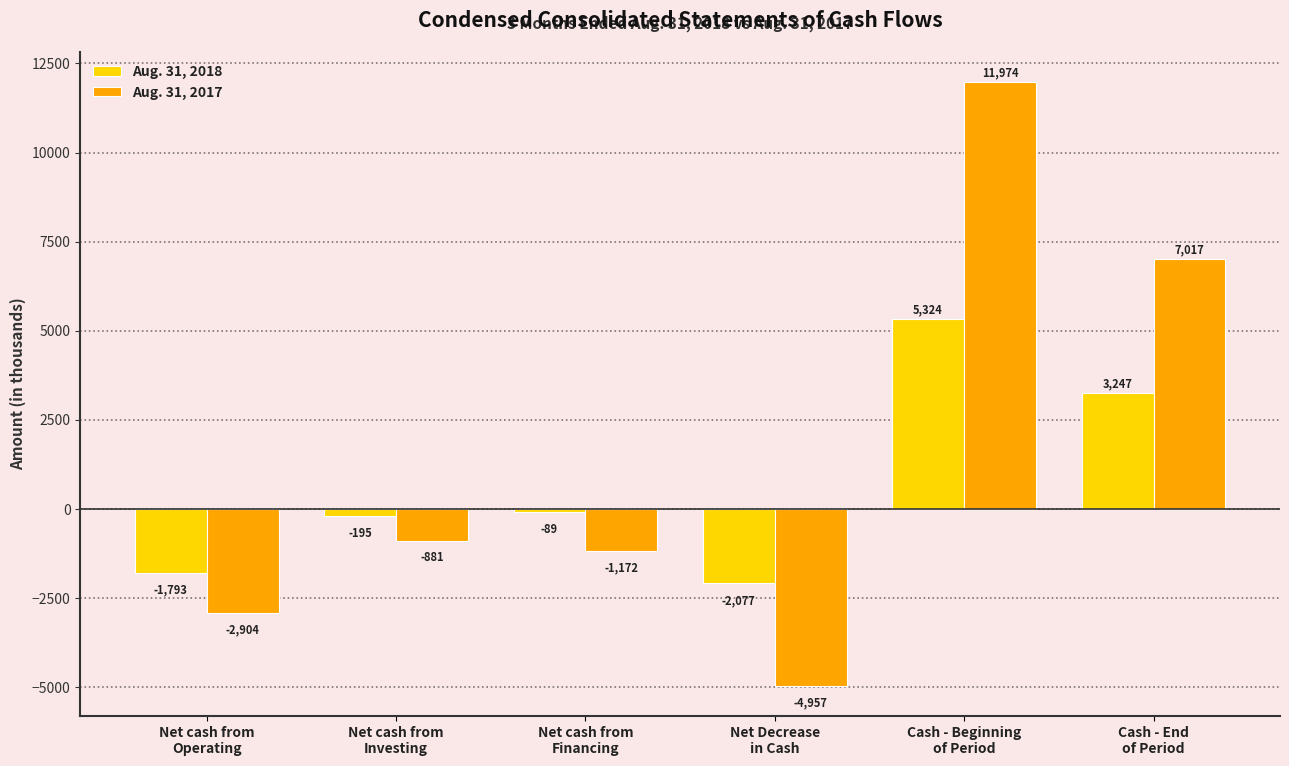

Which series has the widest spread of values?

Aug. 31, 2017